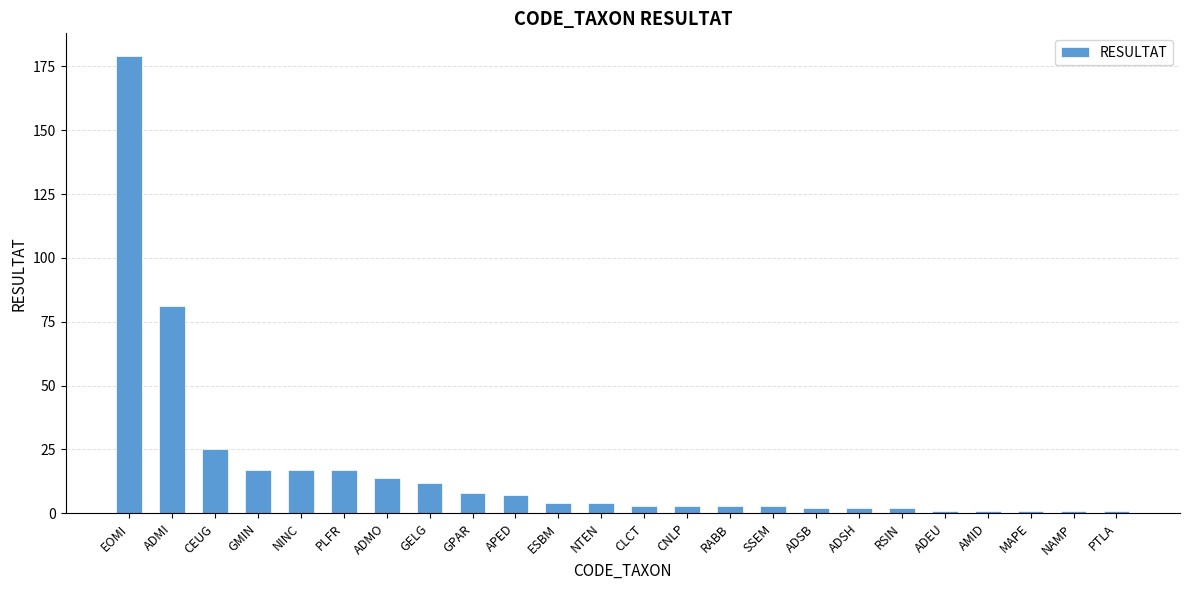

What is the average value?

17